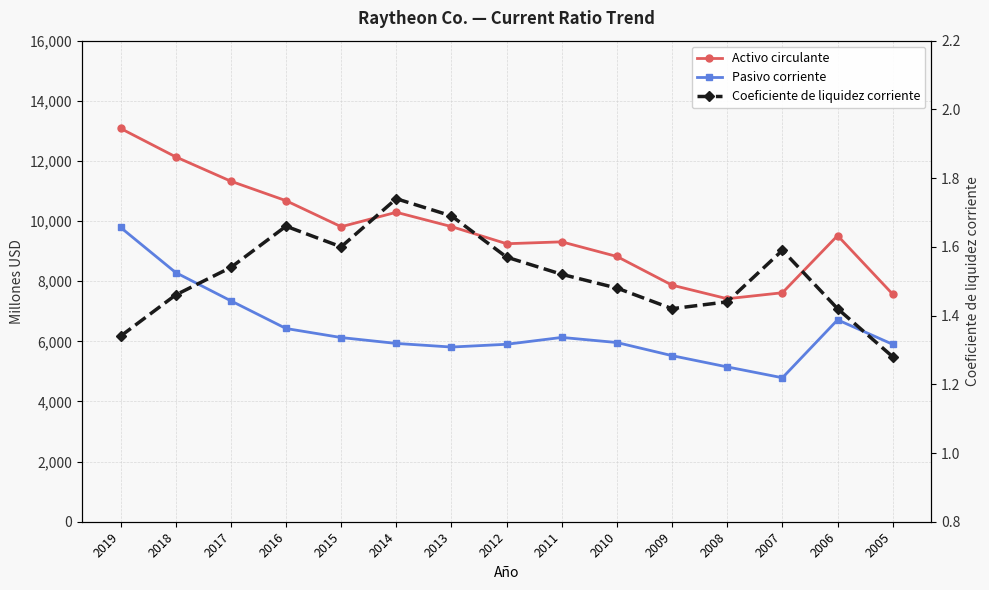

Is this an area chart (filled region under the line)?

No